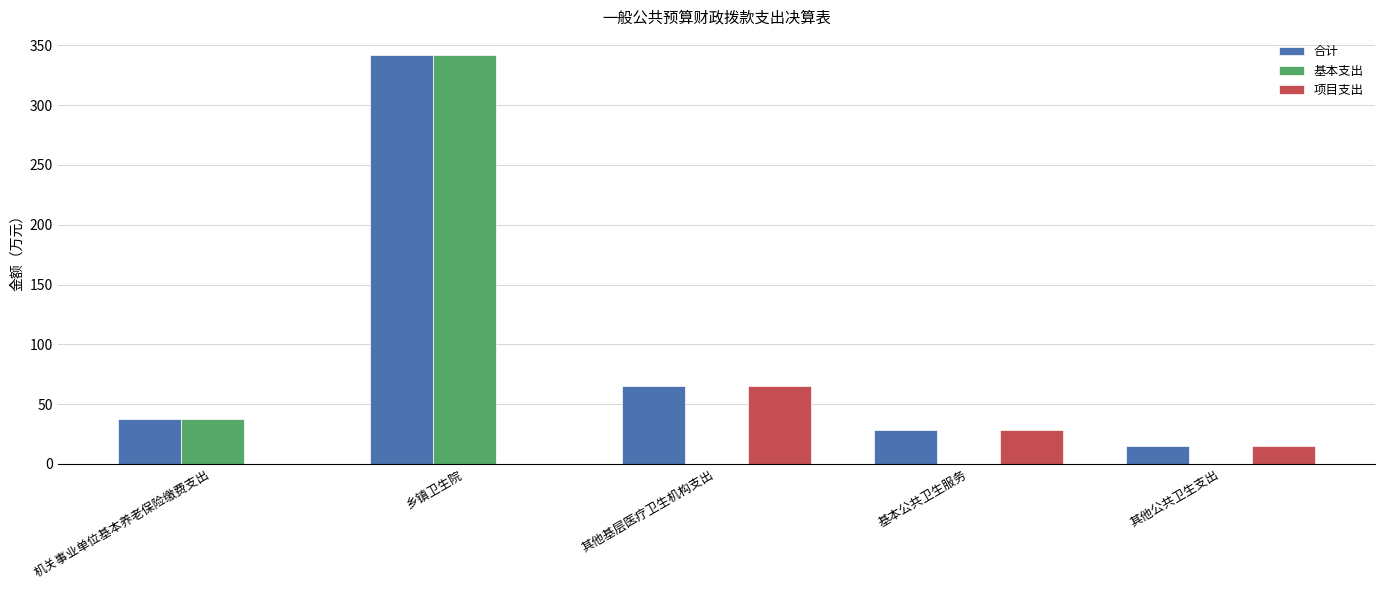

Which series has the largest total across all categories?

合计